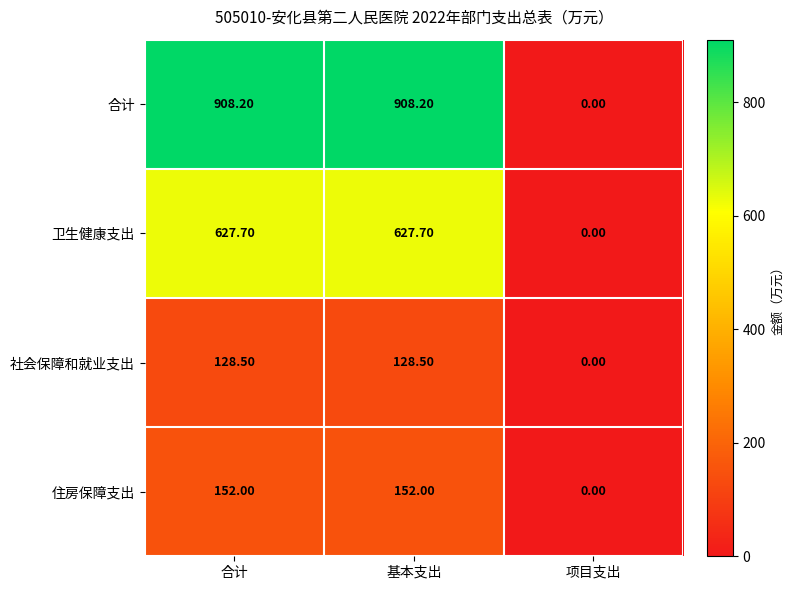

At how many categories does at least one series exceed 275?

2